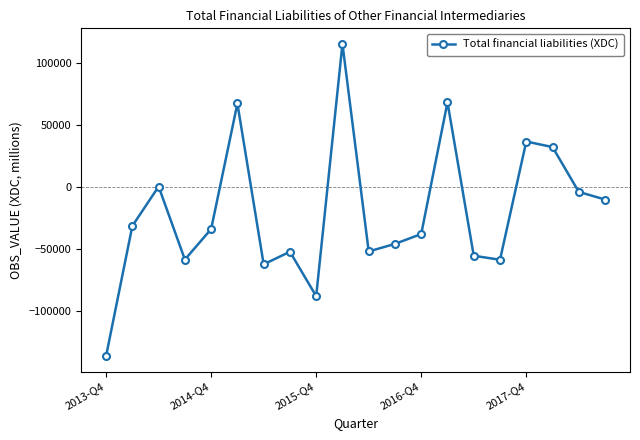

What is the value of the 14th point from the left?

67963.4